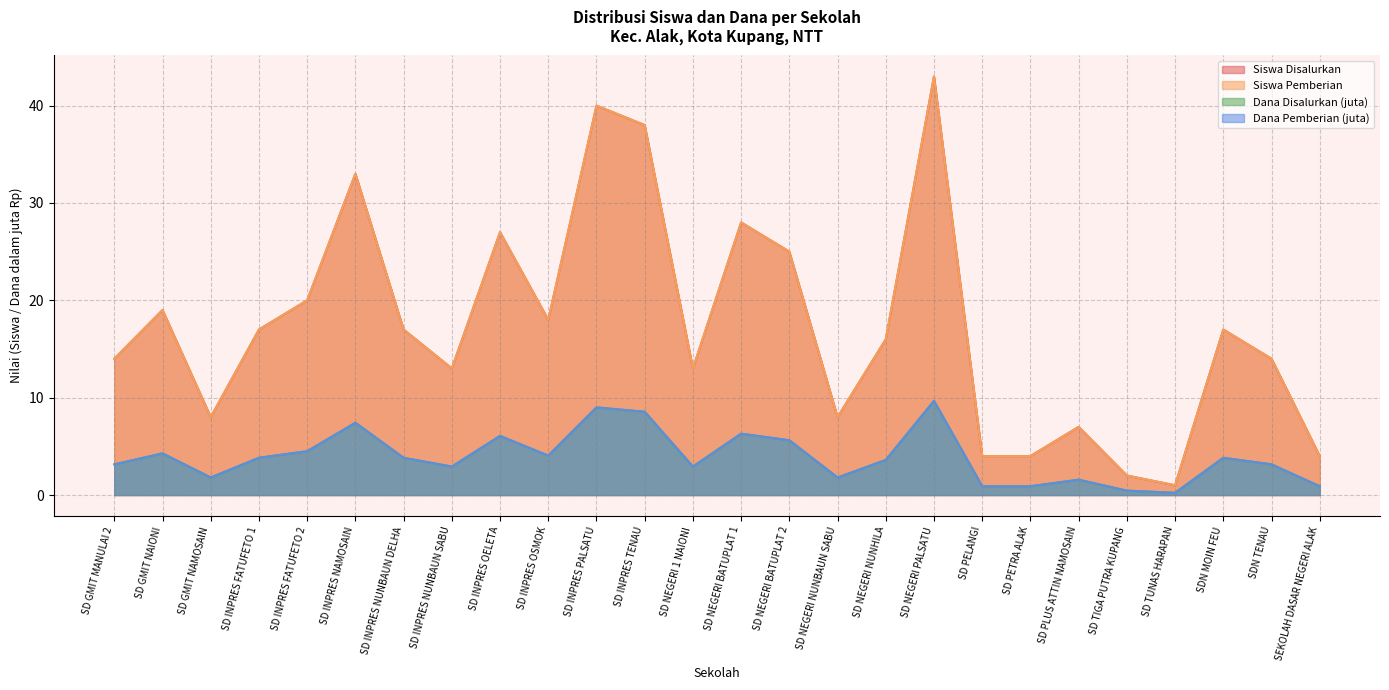

Count the number of categories in the chart.

26